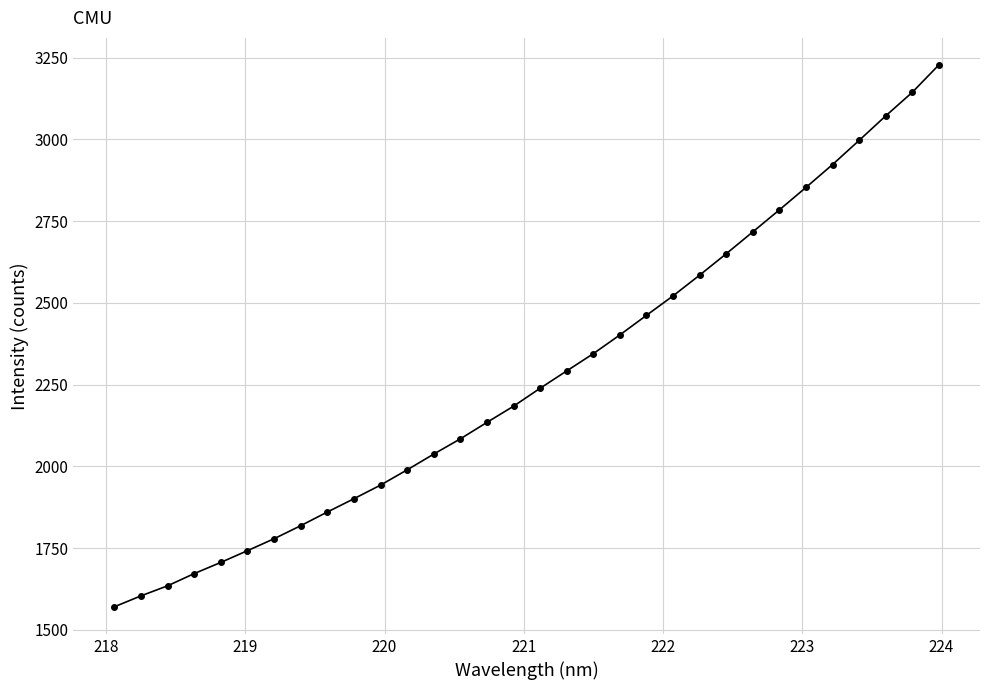

What is the difference between the second highest and second lowest values?

1539.8